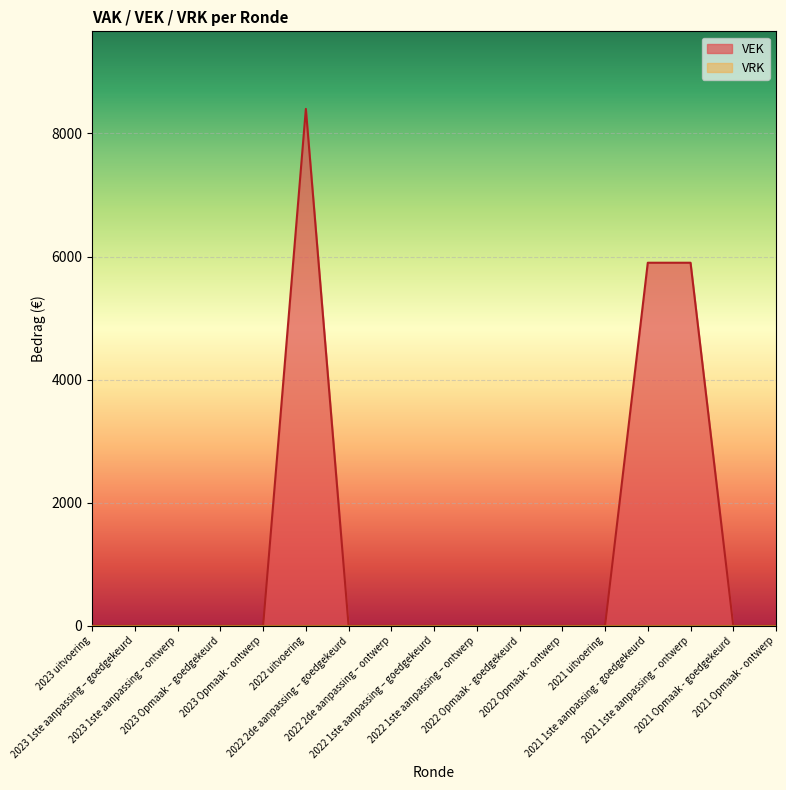

Reading left to right, list all the values displayed in this chart.

0	0	0	0	0	8400	0	0	0	0	0	0	0	5900	5900	0	0